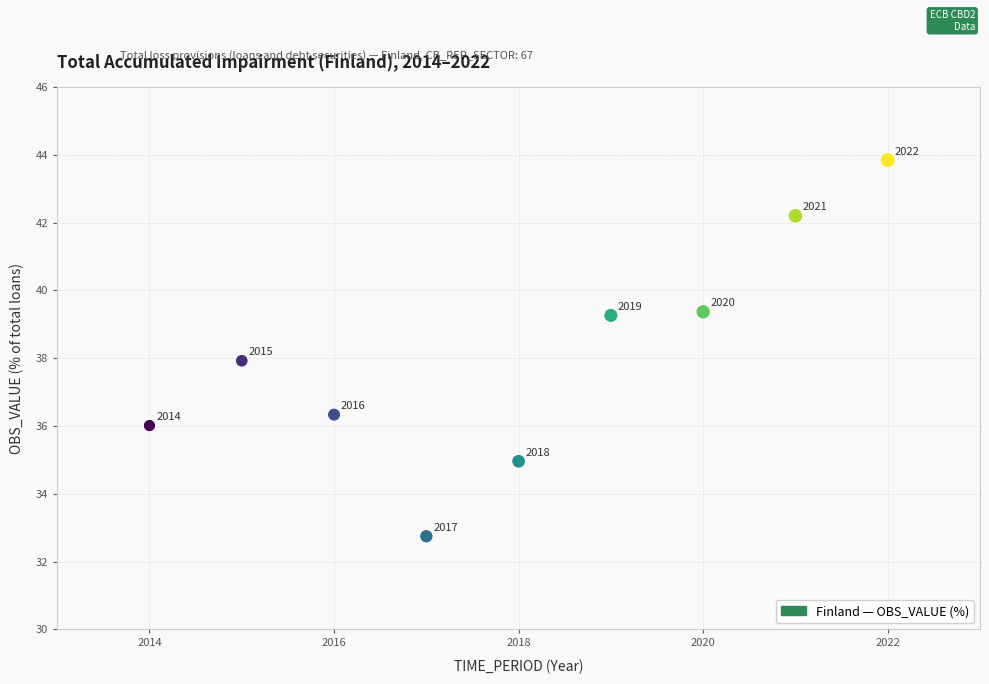

What Y value in the scatter plot is closest to 38?

37.9